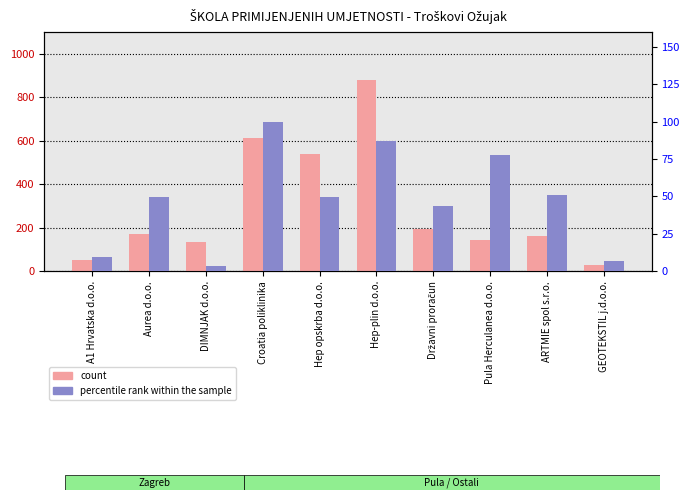

Which series has the widest spread of values?

count